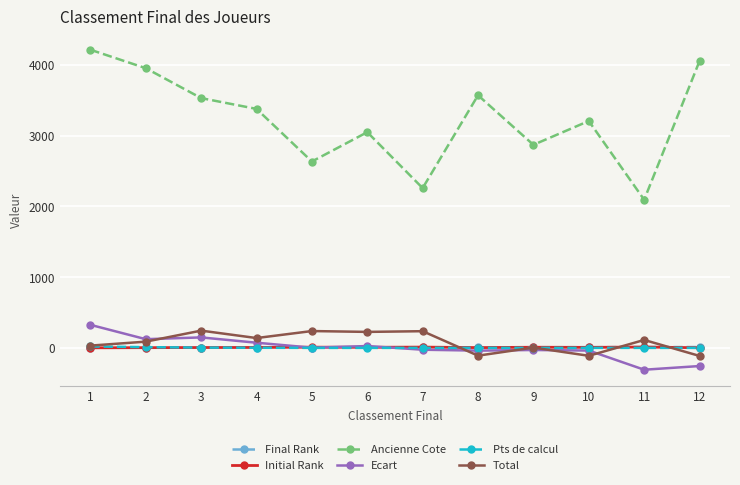

Does the chart display data point markers on the line(s)?

Yes